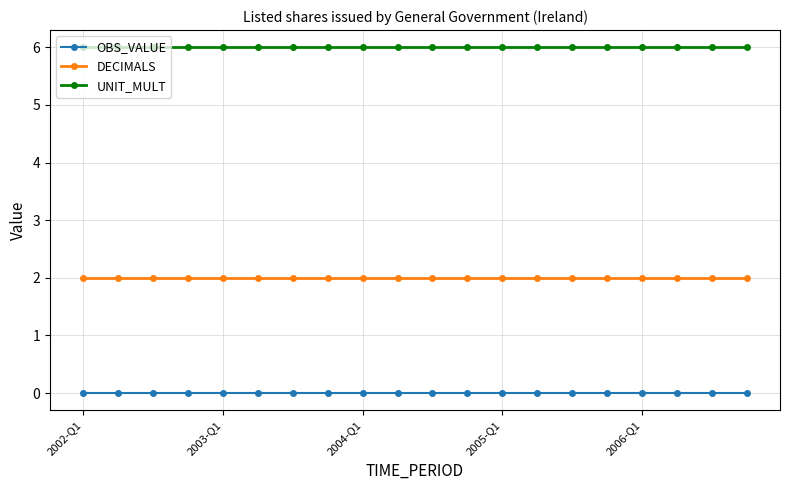

Which series has the largest total across all categories?

UNIT_MULT